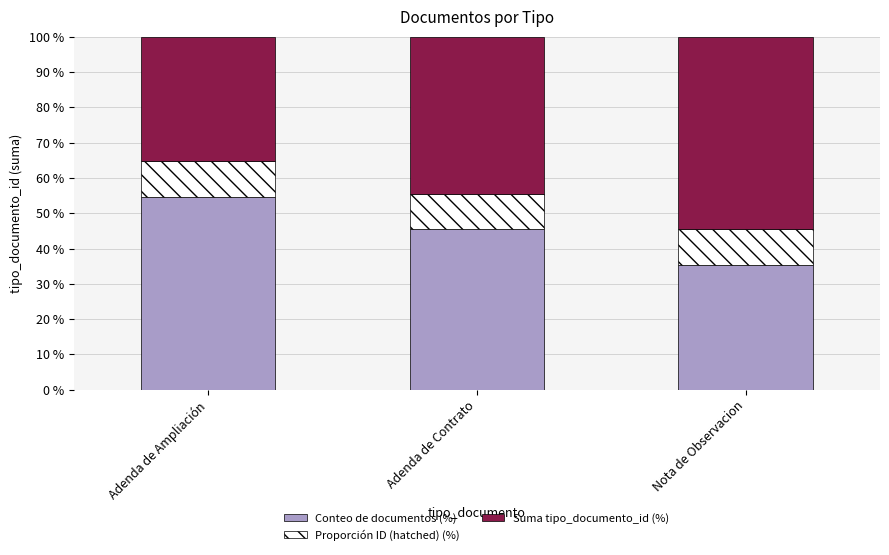

List the labels in order of Conteo de documentos (%) value, largest first.

Adenda de Ampliación, Adenda de Contrato, Nota de Observacion